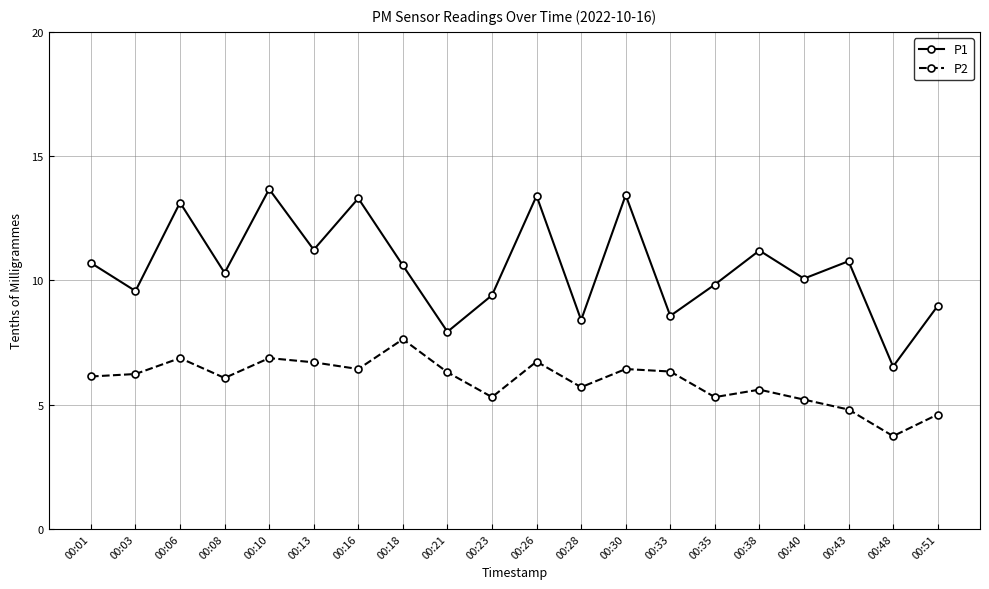

What is the sum of the P1 values at 00:10 and 00:38?

24.9